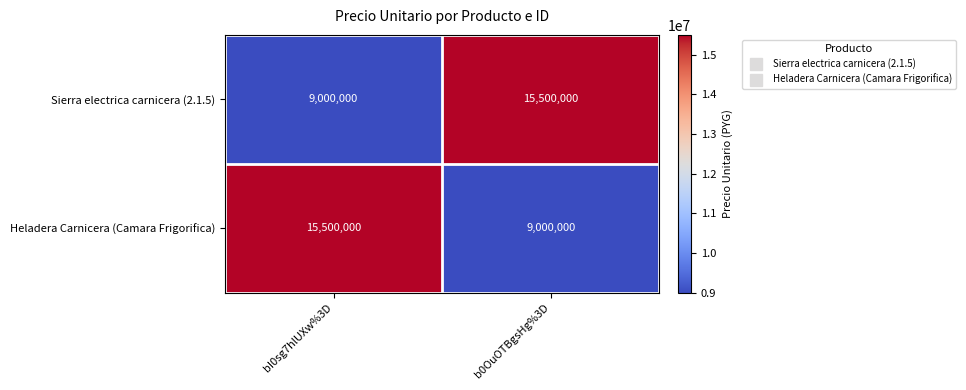

Reading left to right, what are all the values shown in this chart?

Sierra electrica carnicera (2.1.5): bI0sg7hlUXw%3D=9000000	b0OuOTBgsHg%3D=15500000
Heladera Carnicera (Camara Frigorifica): bI0sg7hlUXw%3D=15500000	b0OuOTBgsHg%3D=9000000